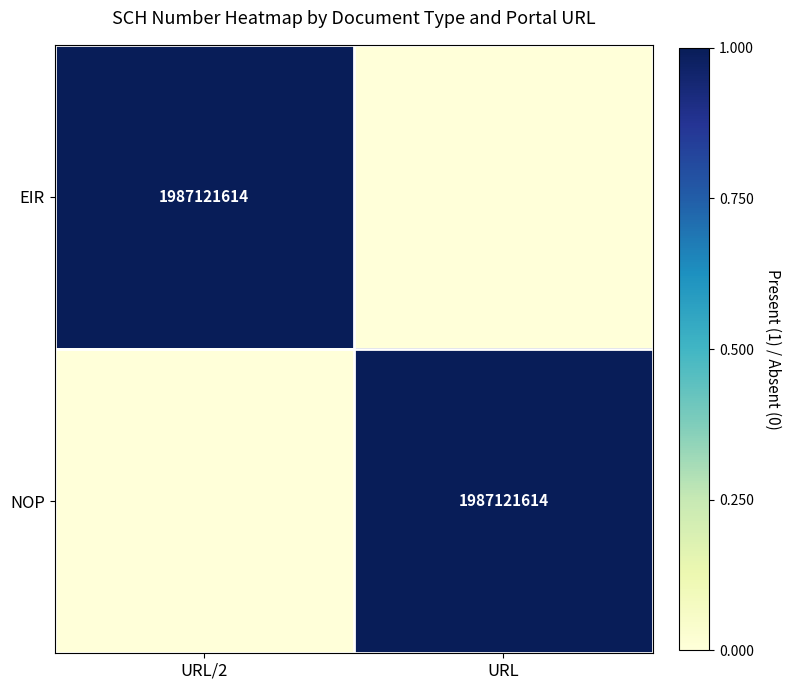

The NOP series shows 3501076681 at URL. True or false?

False